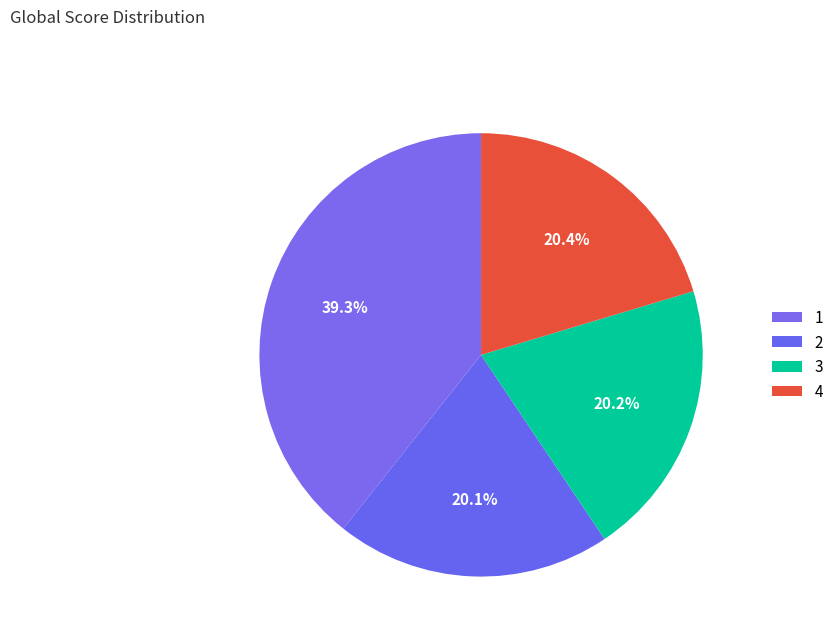

To the nearest percent, what is the difference between the largest and smallest slice percentages?

19%